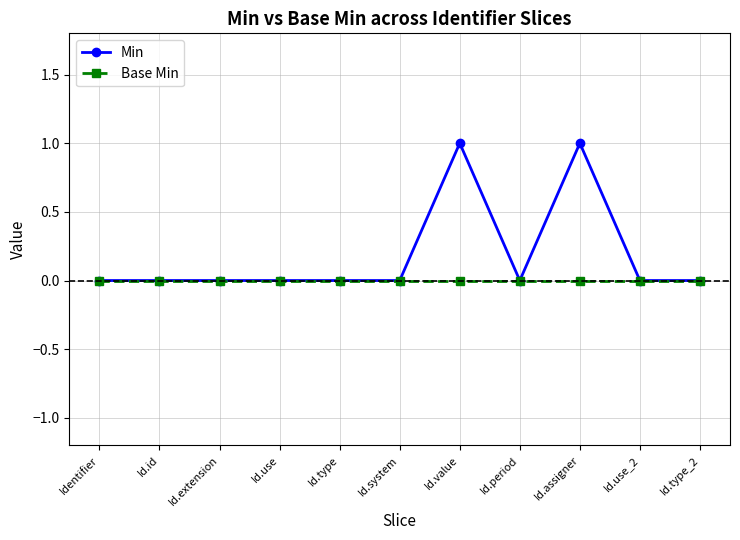

How many series are shown in this chart?

2